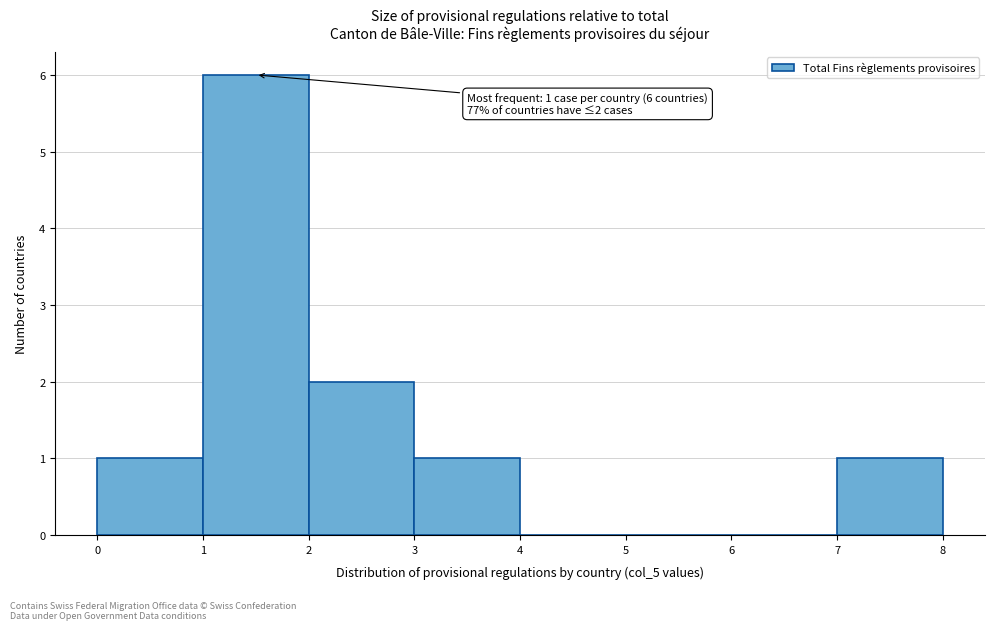

Over which range of the x-axis is the bar tallest?

1 to 2